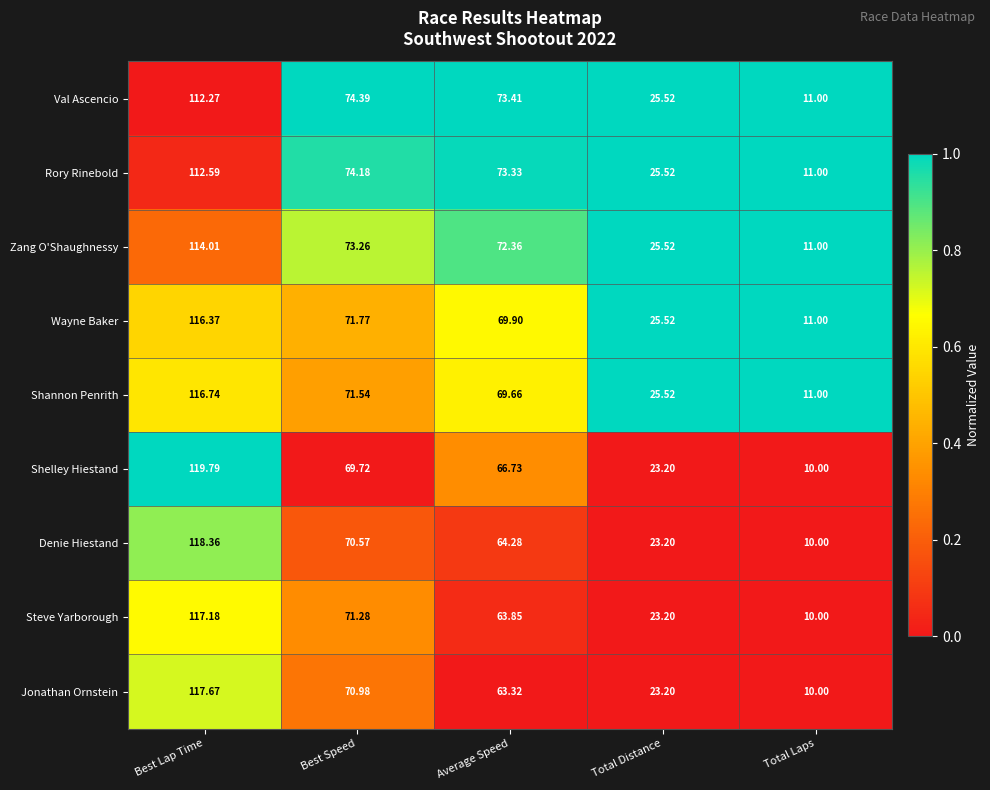

Which series has the largest range (max minus min)?

Shelley Hiestand